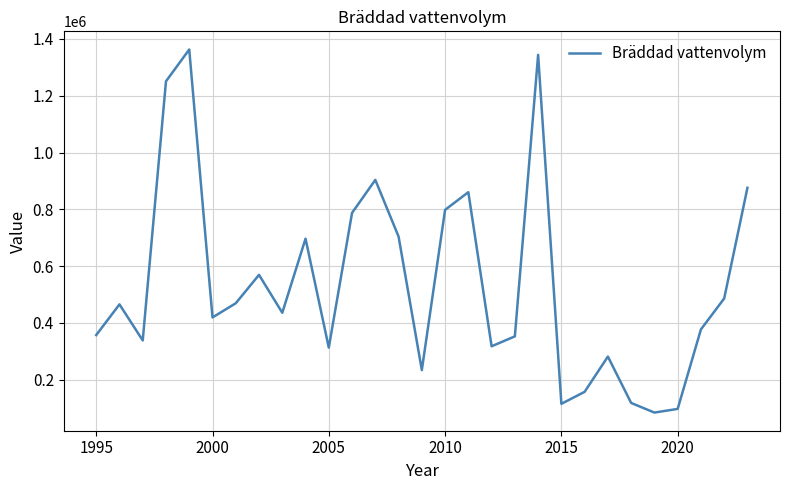

Does the chart display data point markers on the line(s)?

No